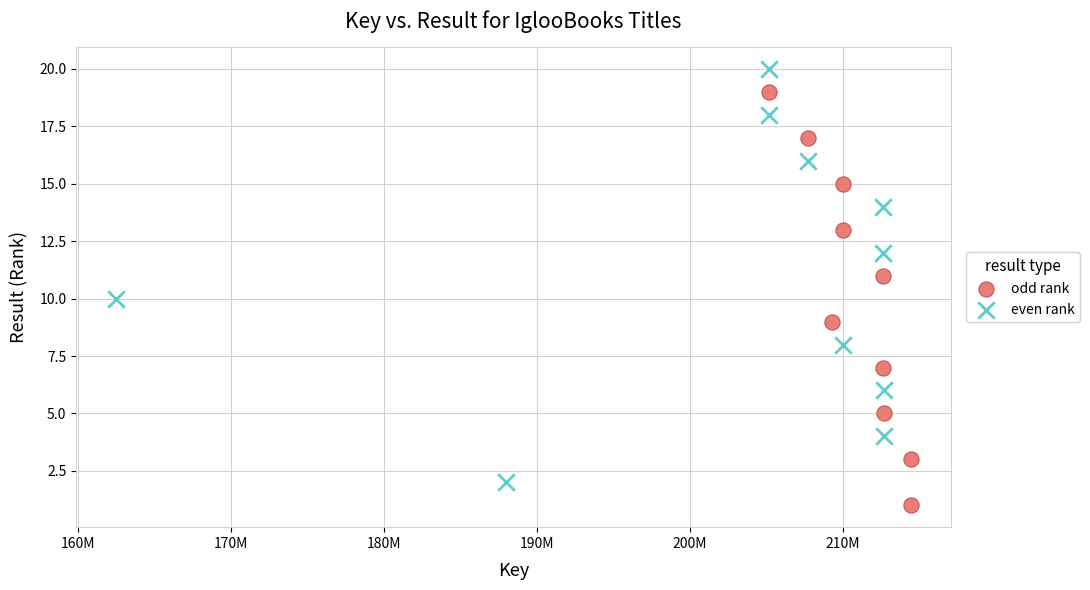

Which series contains the lowest Y value?

odd rank